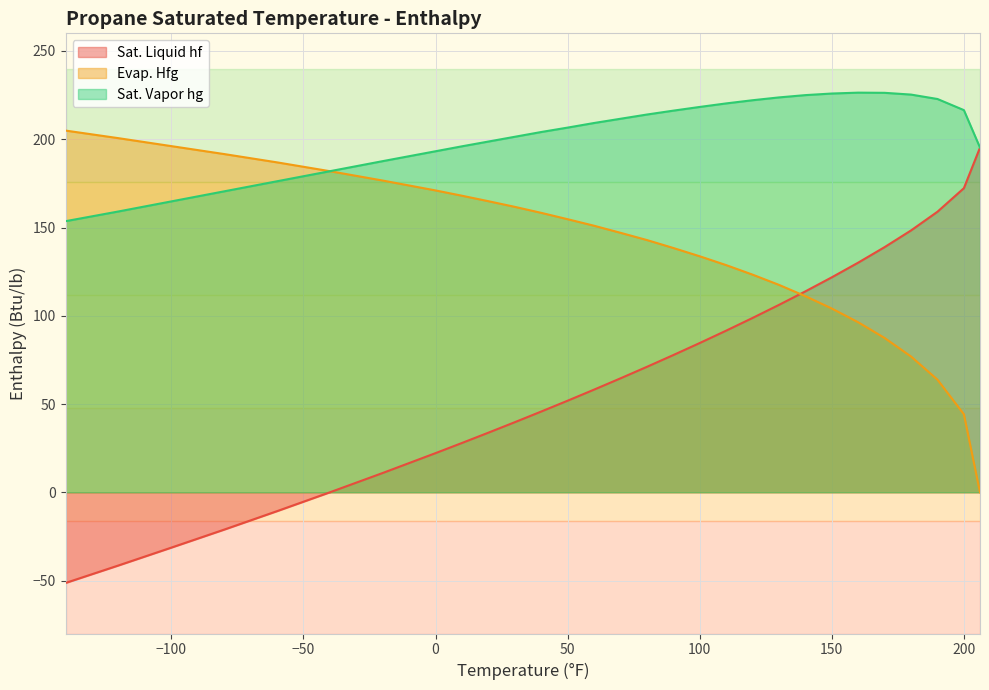

Reading left to right, list all the values displayed in this chart.

Sat. Liquid hf: -51.3	-41.4	-31.3	-21.1	-10.7	0.0	10.9	22.2	27.9	33.8	39.7	45.8	51.9	58.2	64.5	71.1	77.7	84.6	91.6	98.8	106.2	113.8	121.8	130.1	138.9	148.3	158.9	172.3	195.3
Evap. Hfg: 204.9	200.6	196.1	191.6	186.9	181.9	176.6	171.0	168.0	164.9	161.7	158.3	154.7	151.0	147.0	142.9	138.4	133.7	128.7	123.3	117.5	111.1	104.1	96.3	87.4	76.9	63.8	44.2	0.0
Sat. Vapor hg: 153.6	159.1	164.8	170.5	176.2	181.9	187.6	193.2	196.0	198.7	201.4	204.1	206.6	209.2	211.6	214.0	216.2	218.3	220.3	222.1	223.7	225.0	225.9	226.4	226.3	225.3	222.8	216.5	195.3